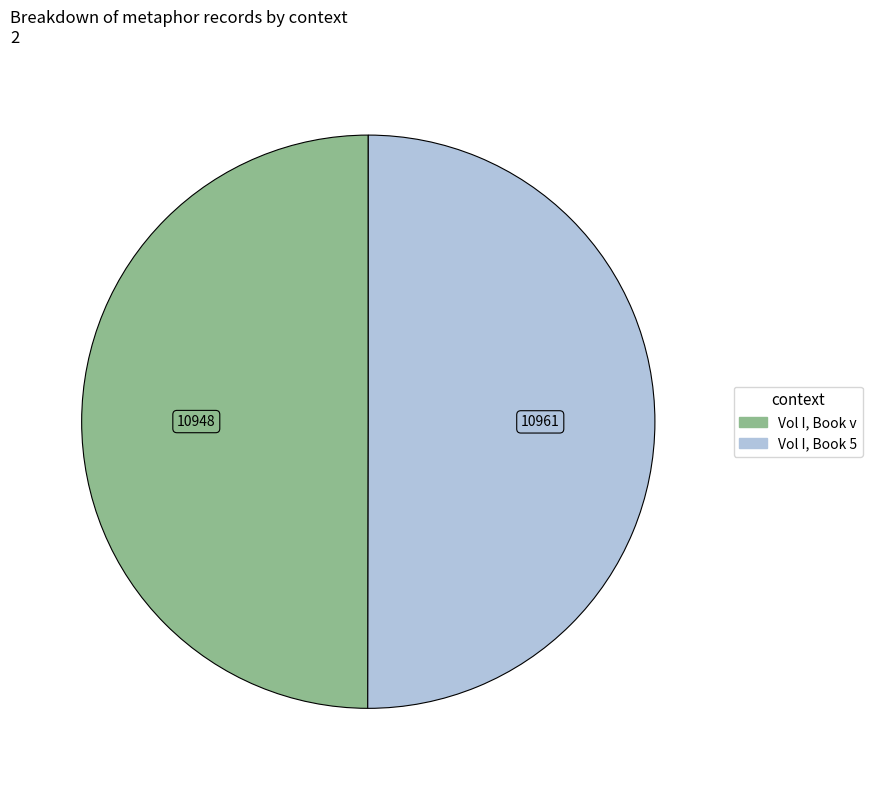

The Vol I, Book 5 slice represents 64% of the pie. True or false?

False